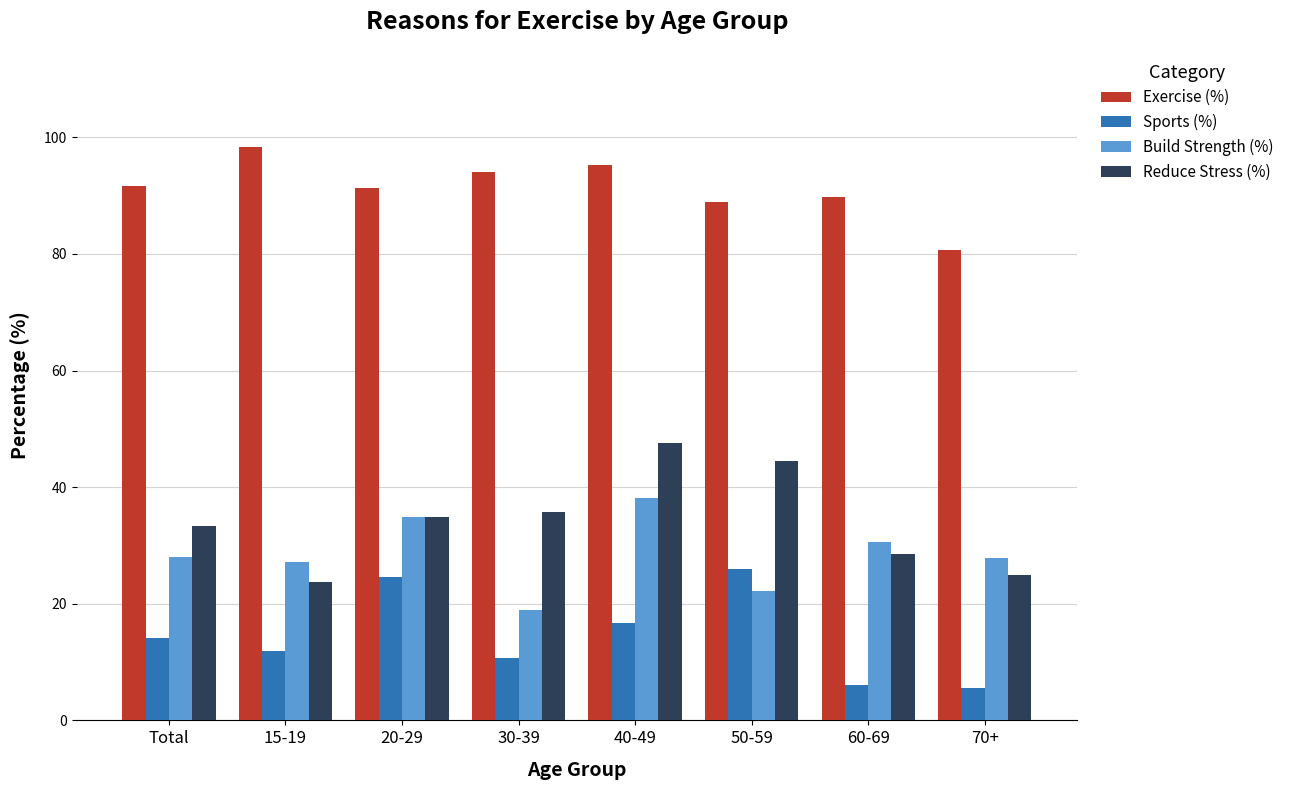

Which series has the largest total across all categories?

Exercise (%)